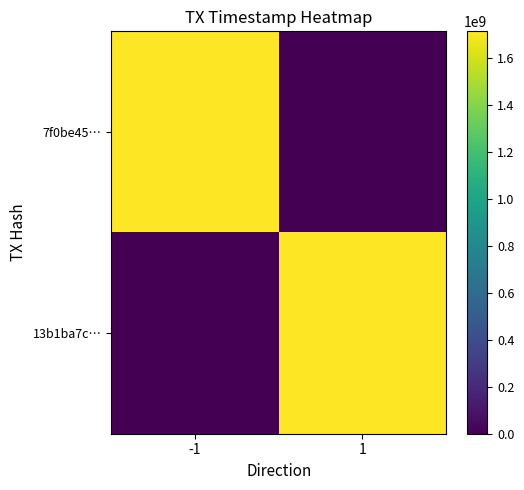

List the series in order of their peak value, lowest first.

13b1ba7c…, 7f0be45…